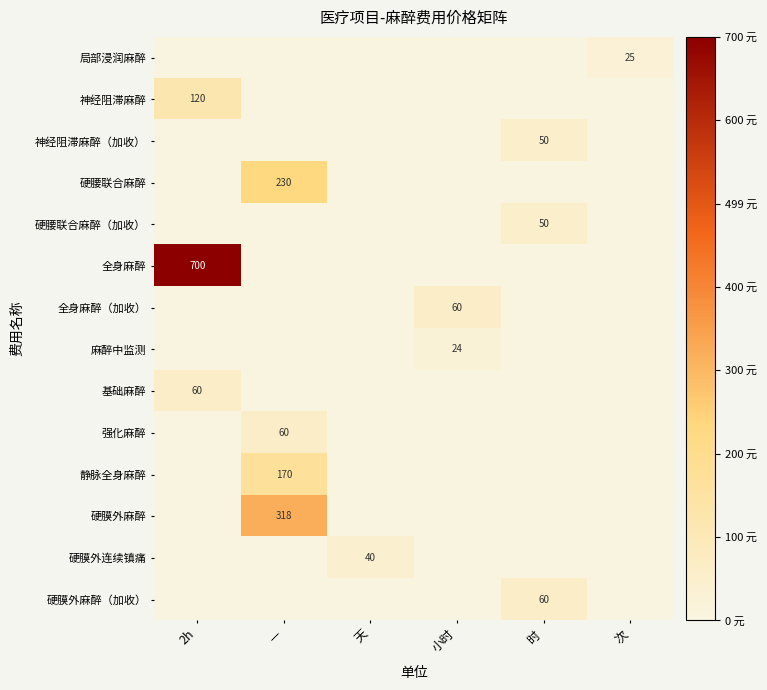

List the labels in order of 硬腰联合麻醉 value, smallest first.

2h, 天, 小时, 时, 次, —